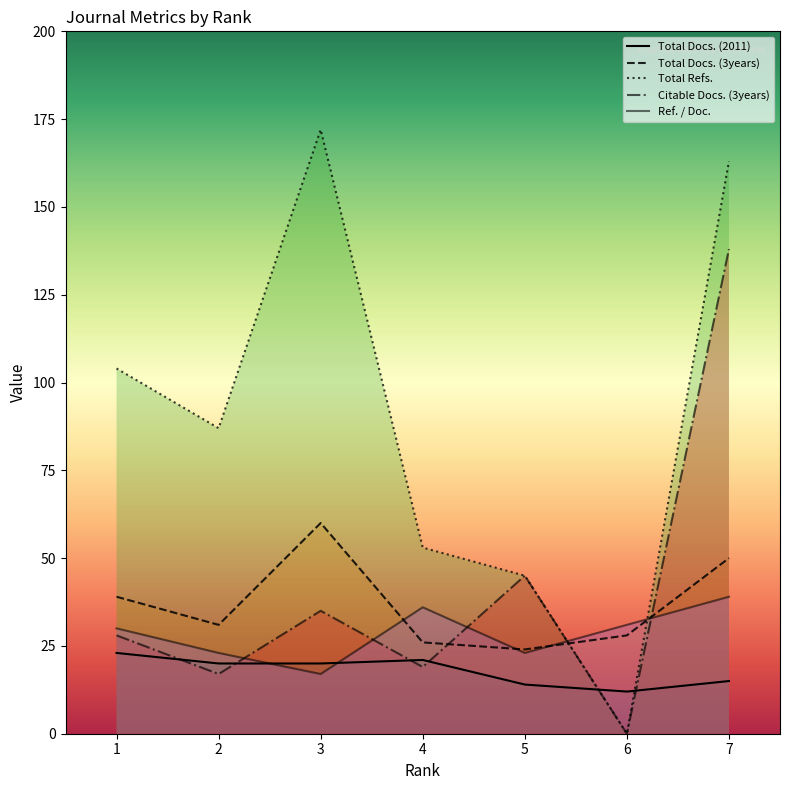

The Citable Docs. (3years) series shows 54 at 3. True or false?

False